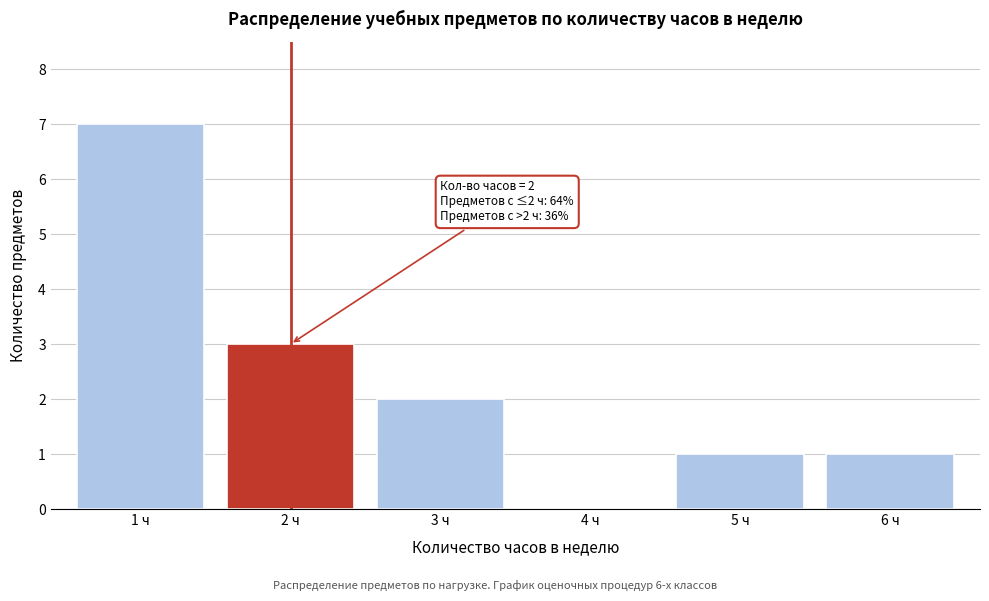

Reading right to left, transcribe all the data shown in this chart.

6 ч=1	5 ч=1	4 ч=0	3 ч=2	2 ч=3	1 ч=7